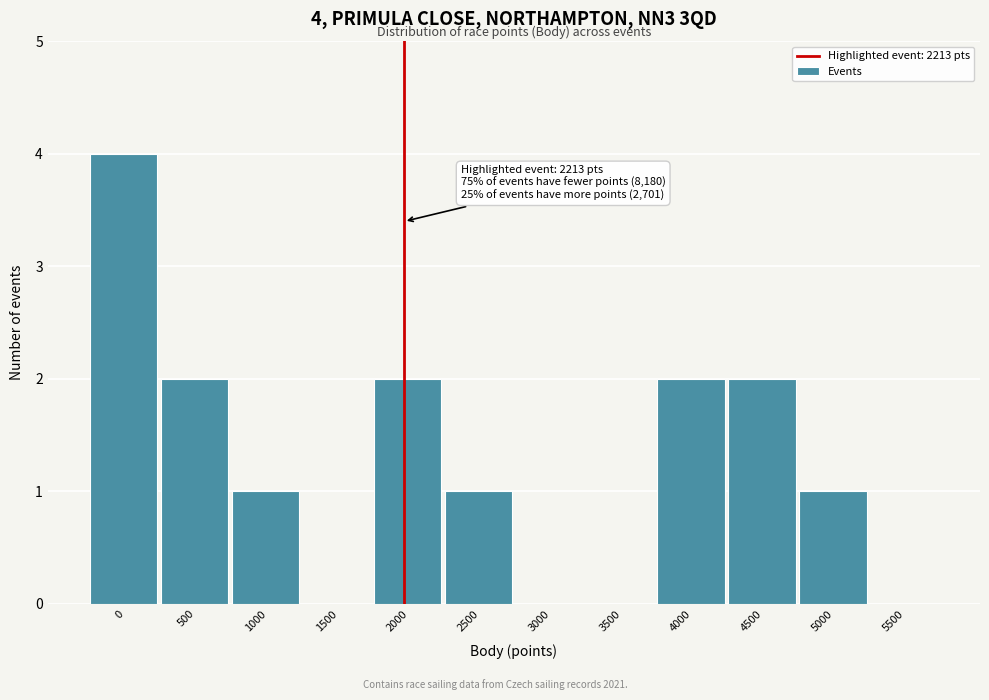

Reading left to right, transcribe all the data shown in this chart.

0=4	500=2	1000=1	1500=0	2000=2	2500=1	3000=0	3500=0	4000=2	4500=2	5000=1	5500=0